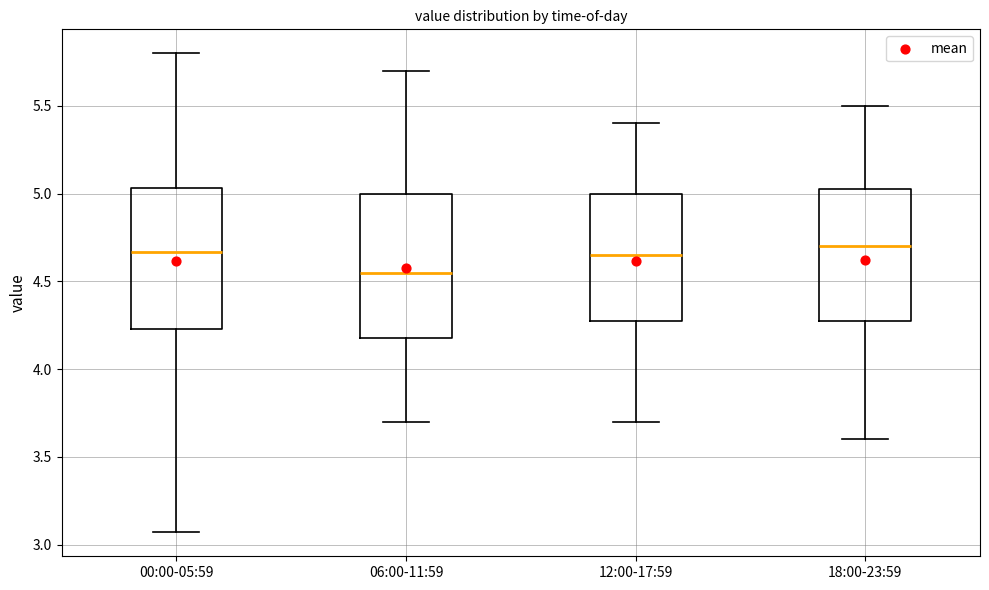

Reading left to right, read every box against the y-axis: the position of its median line, the range the box covers, and the ends of its whiskers. The values are not printed on the chart, so give them approximately, as read against the axis.

00:00-05:59: median 4.65, box 4.25 to 5.05, whiskers 3.05 to 5.80
06:00-11:59: median 4.55, box 4.20 to 5.00, whiskers 3.70 to 5.70
12:00-17:59: median 4.65, box 4.30 to 5.00, whiskers 3.70 to 5.40
18:00-23:59: median 4.70, box 4.30 to 5.05, whiskers 3.60 to 5.50